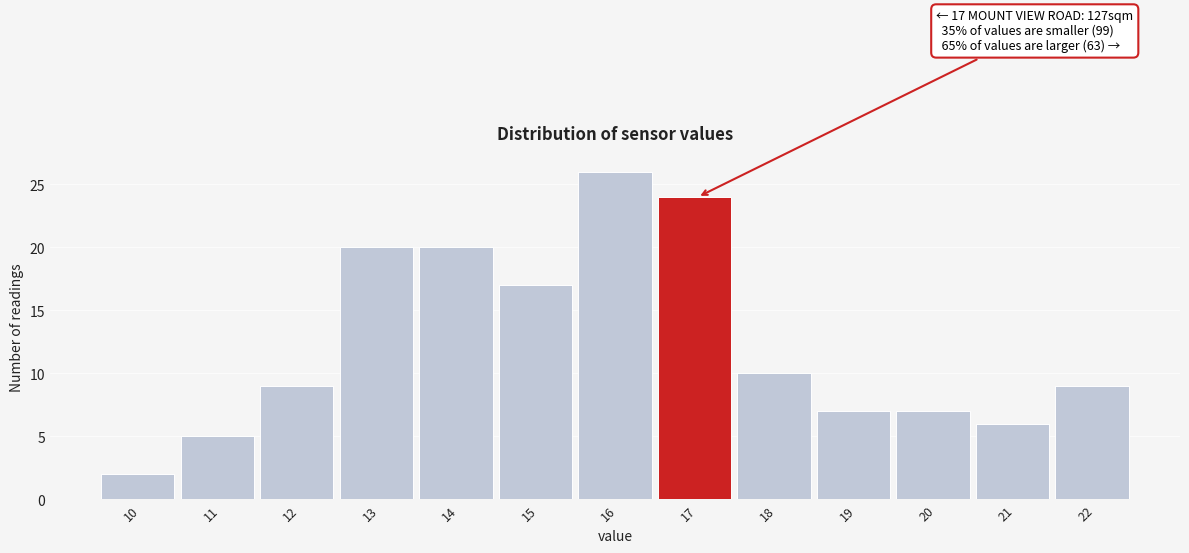

Reading right to left, list all the values displayed in this chart.

22=9	21=6	20=7	19=7	18=10	17=24	16=26	15=17	14=20	13=20	12=9	11=5	10=2